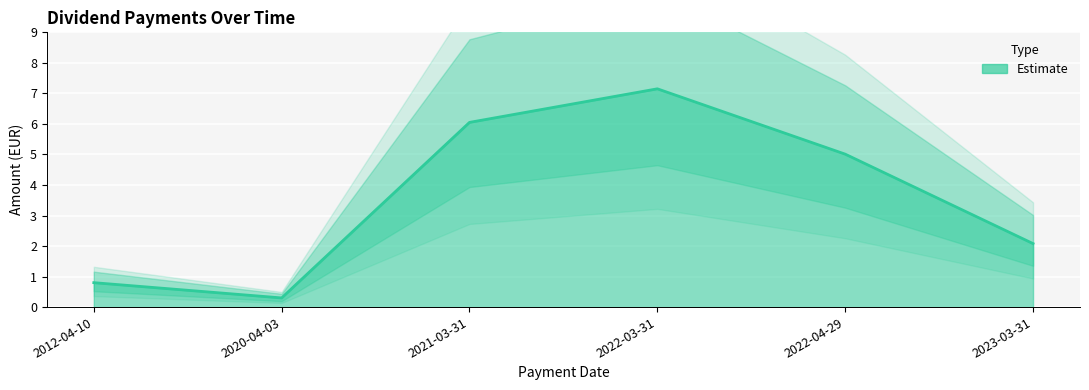

What is the difference between the second highest and second lowest values?

5.2